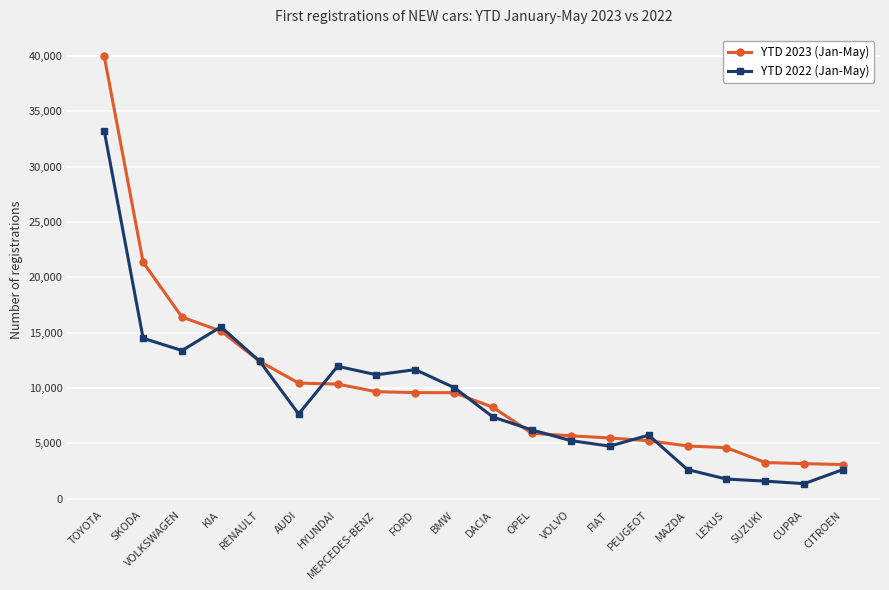

What is the difference between the maximum and second lowest values in the YTD 2022 (Jan-May) series?

31645